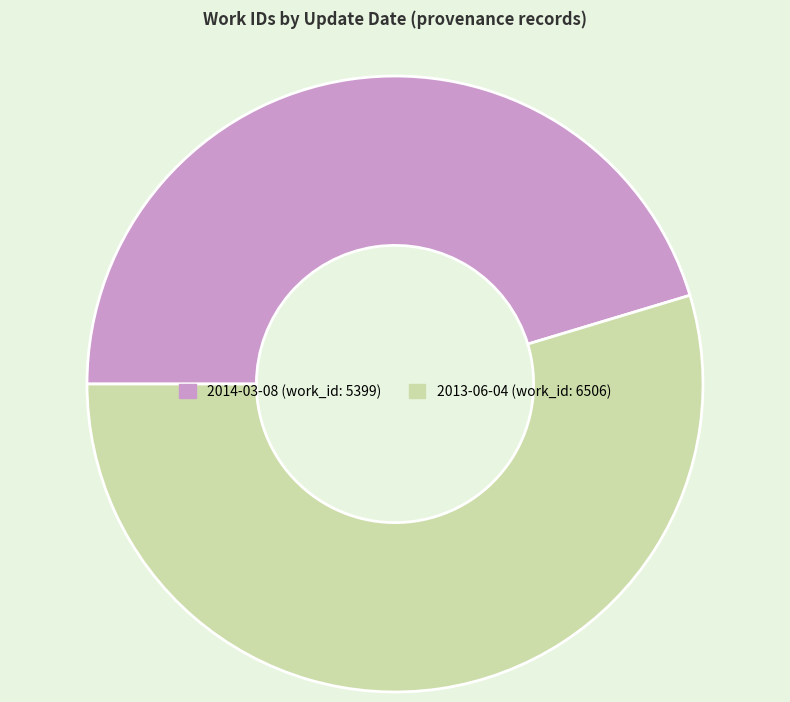

Is there a majority slice in this chart?

Yes